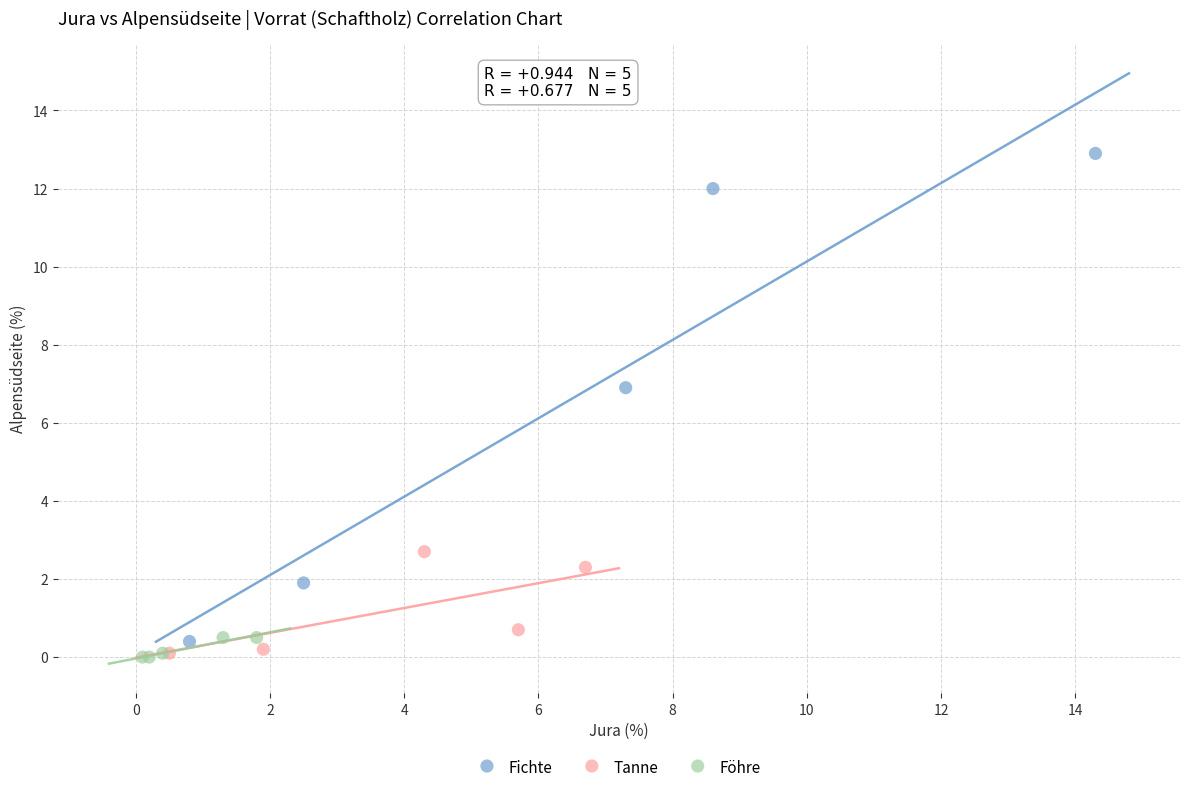

Which series contains the highest Y value?

Fichte